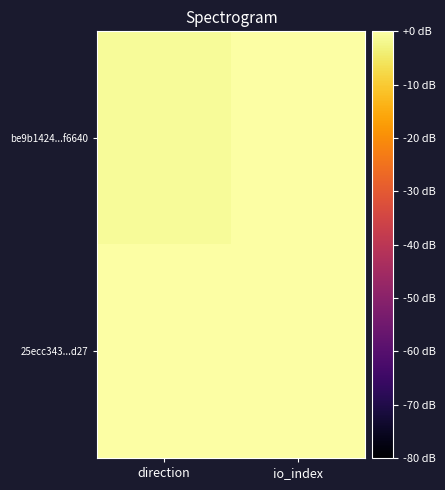

What is the difference between the highest and lowest values at io_index?

213